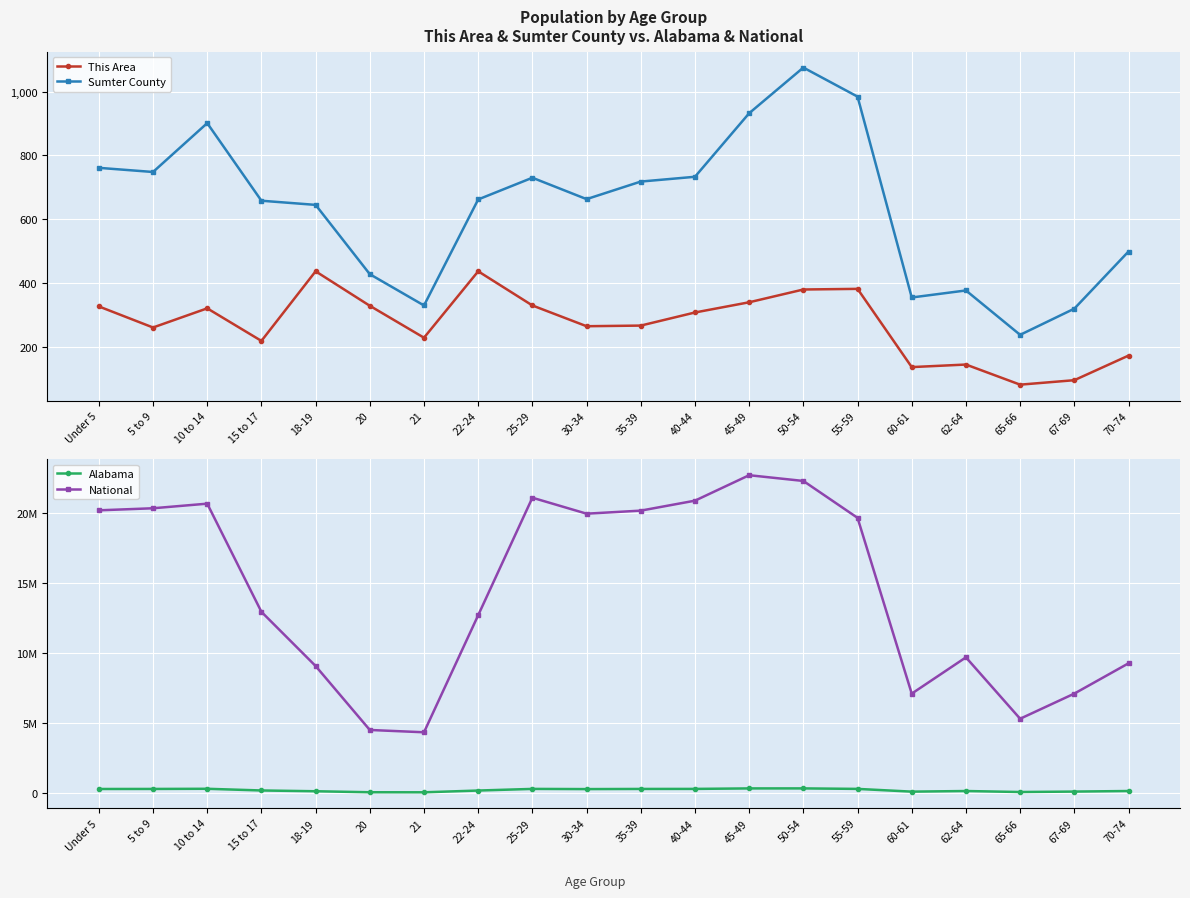

In National, how many points are lower than both neighbors (excluding endpoints)?

4